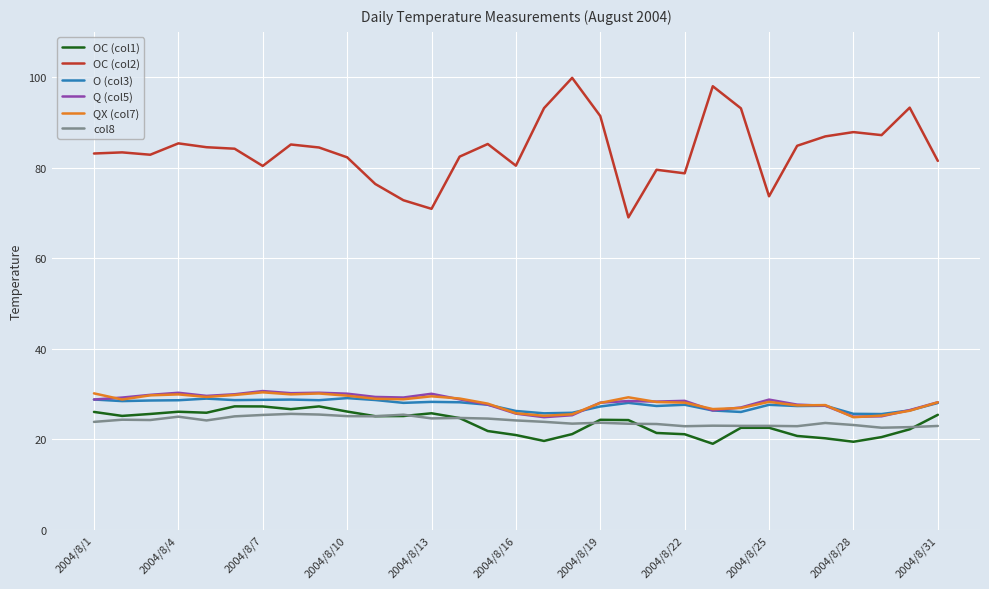

What is the maximum value shown in the chart?

99.8